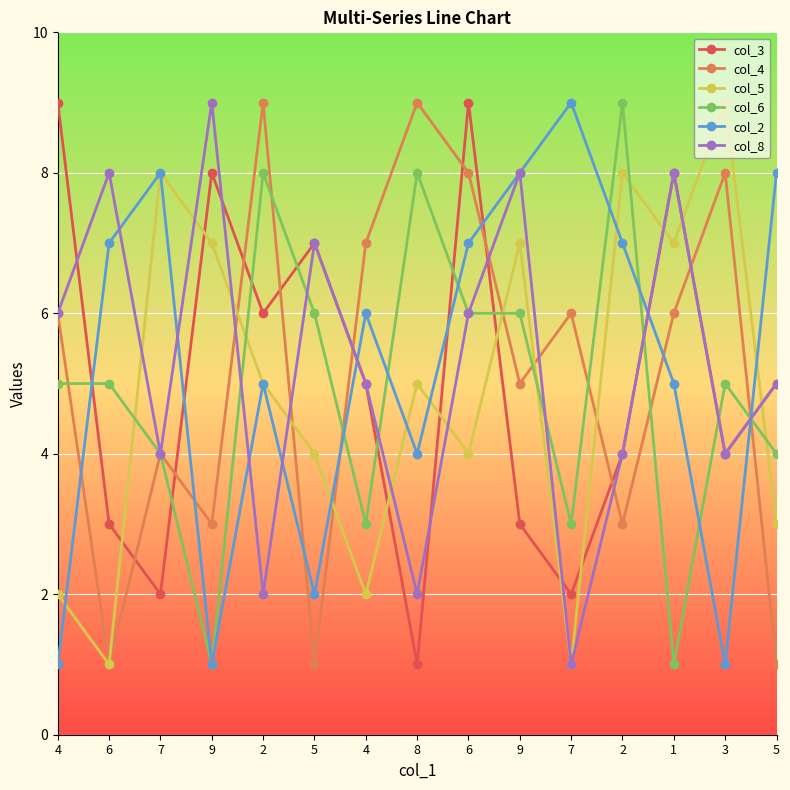

True or false: col_5 and col_6 cross at least once.

True